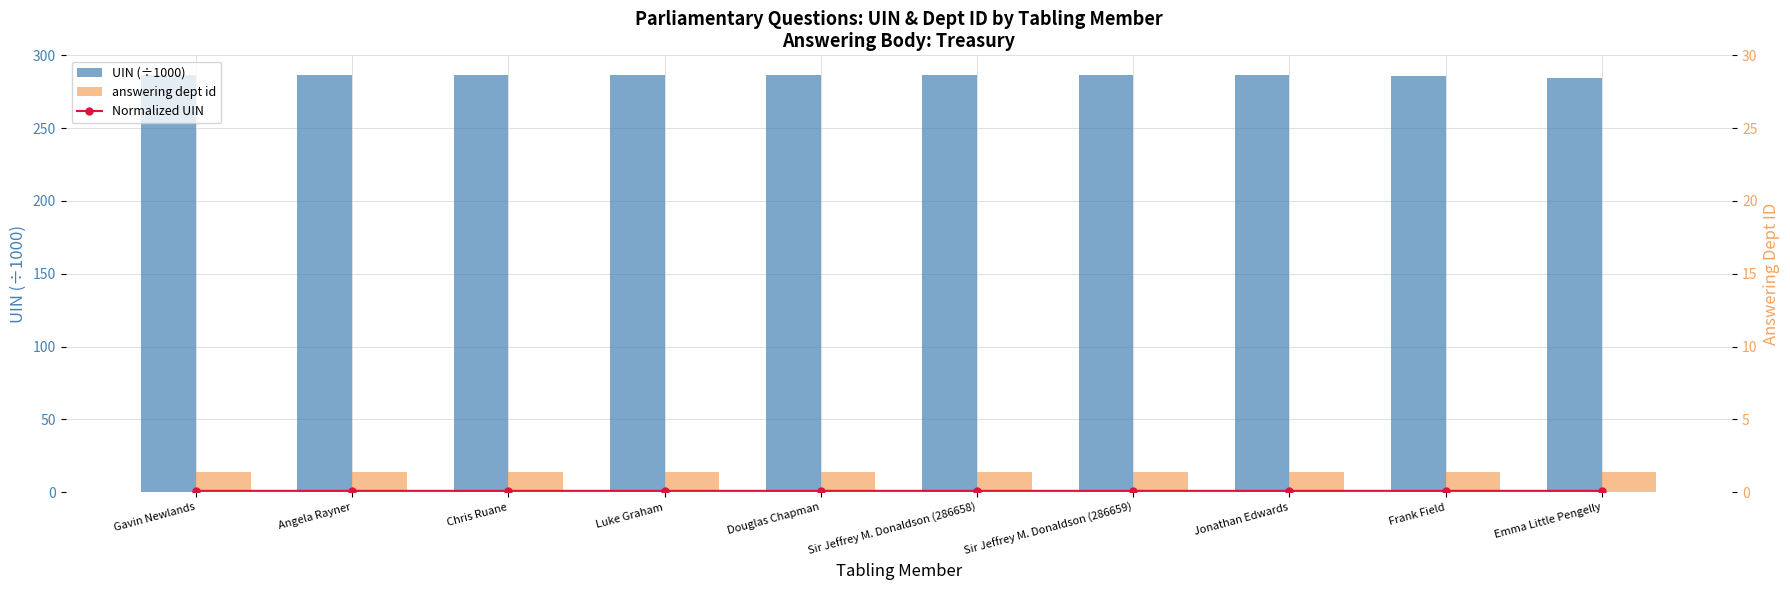

What are all the series names shown in the legend?

Normalized UIN, UIN (÷1000), answering dept id